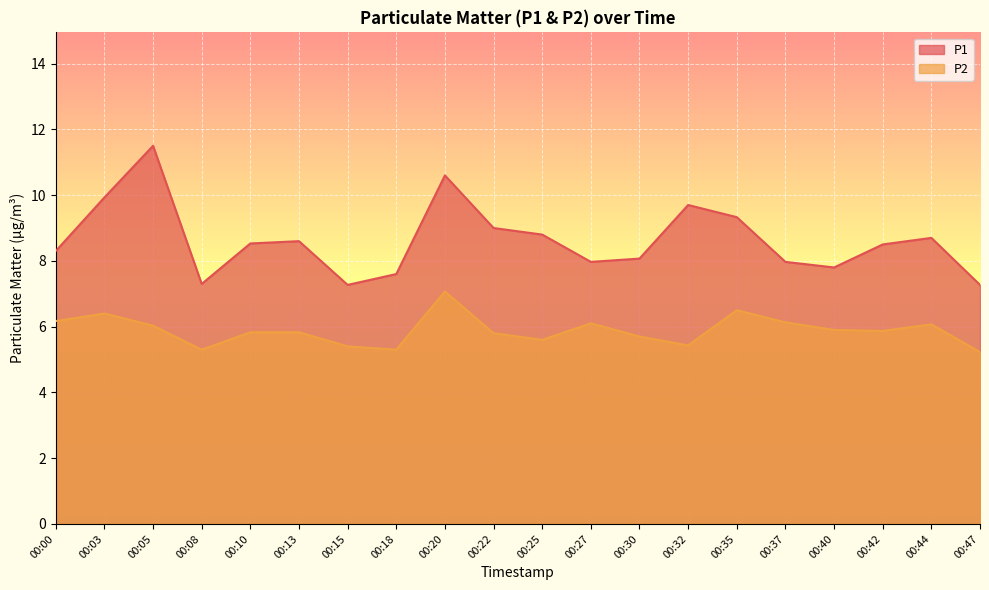

At which label does P1 reach its peak?

00:05